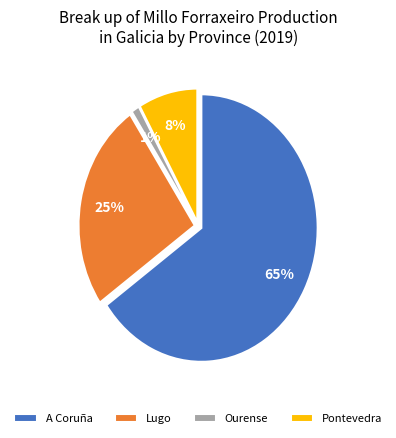

To the nearest percent, what percentage of the pie is Pontevedra?

8%